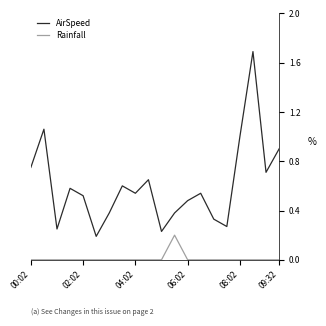

Rank the series by their maximum value, from highest to lowest.

AirSpeed, Rainfall